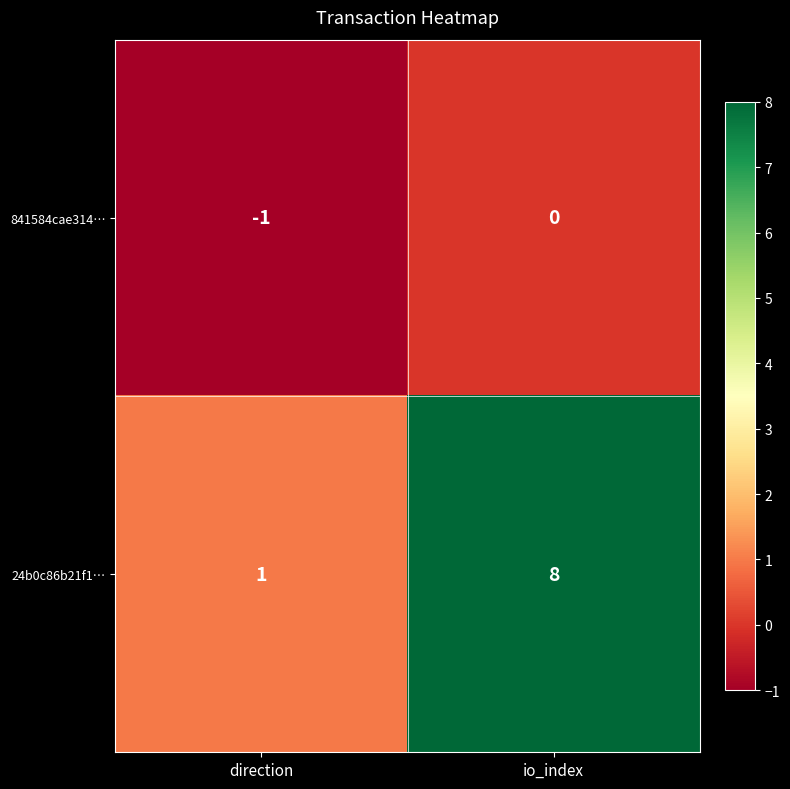

Reading right to left, transcribe all the data shown in this chart.

841584cae314…: io_index=0	direction=-1
24b0c86b21f1…: io_index=8	direction=1